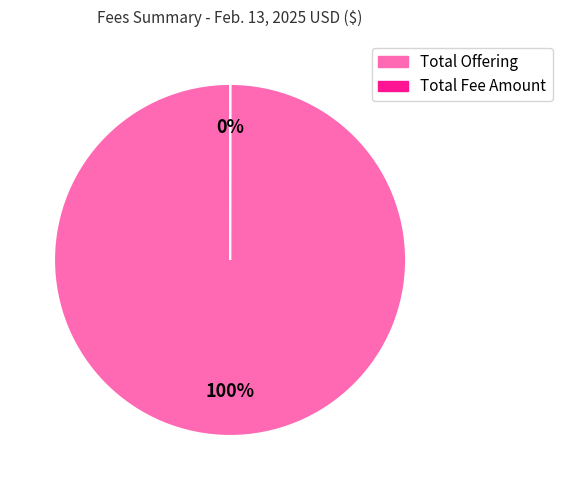

Is there a majority slice in this chart?

Yes